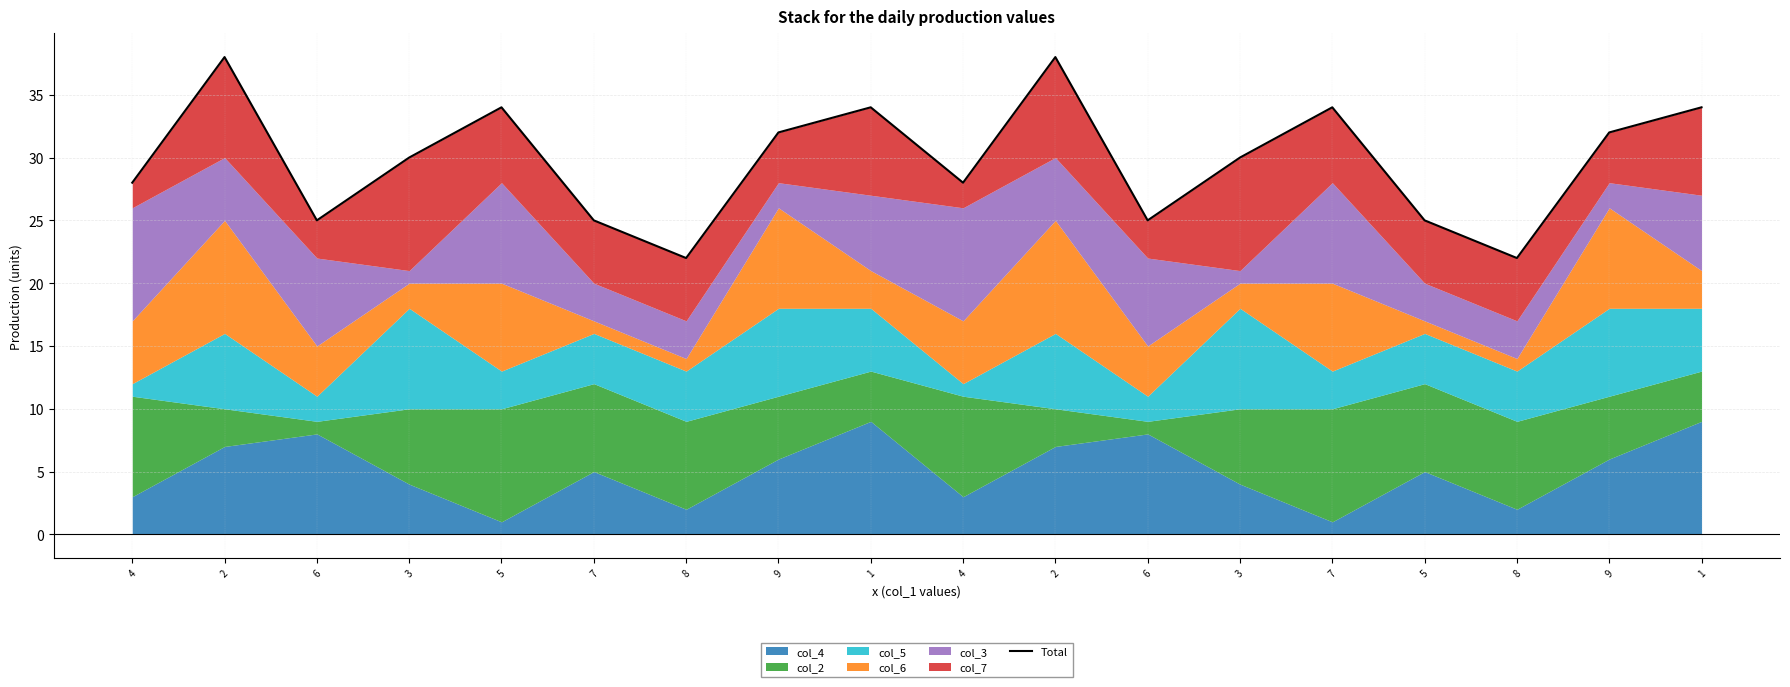

Reading left to right, transcribe all the data shown in this chart.

28	38	25	30	34	25	22	32	34	28	38	25	30	34	25	22	32	34